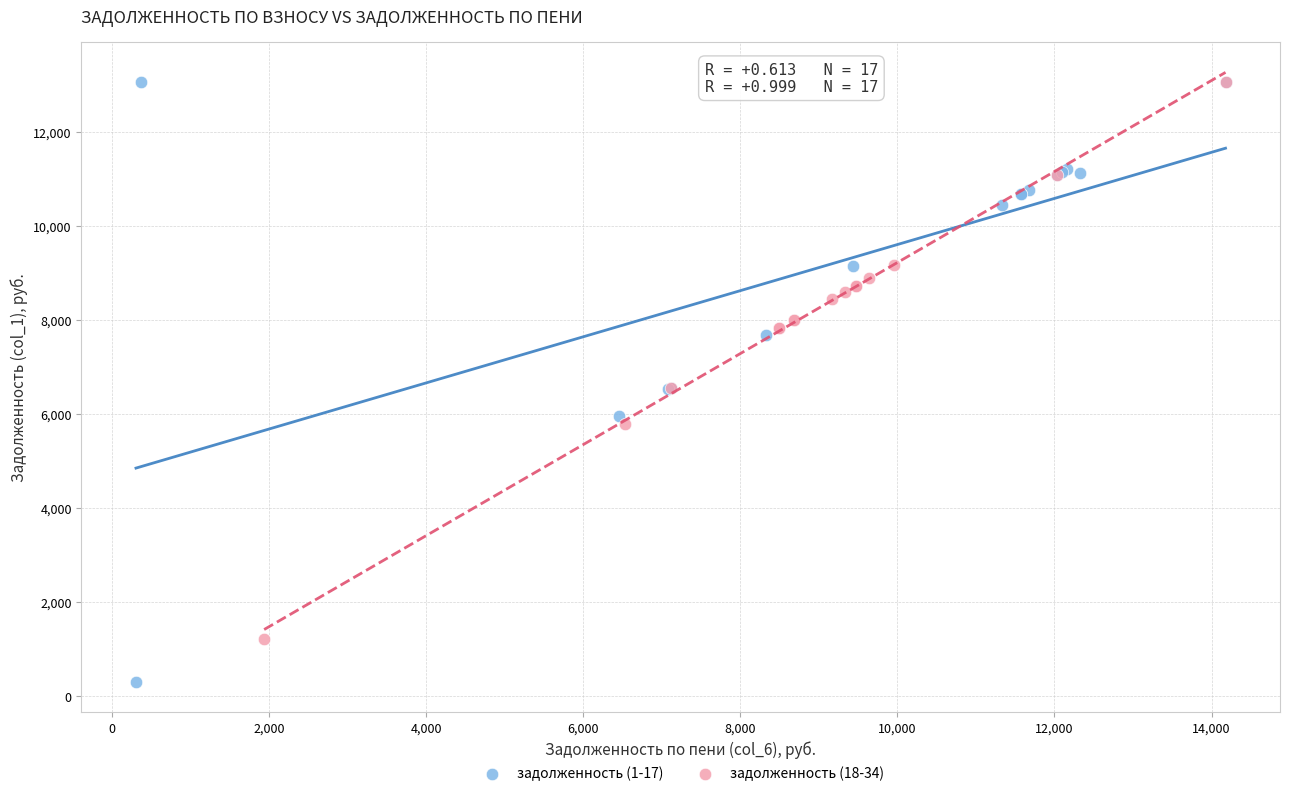

Which series reaches the minimum Y coordinate?

задолженность (1-17)